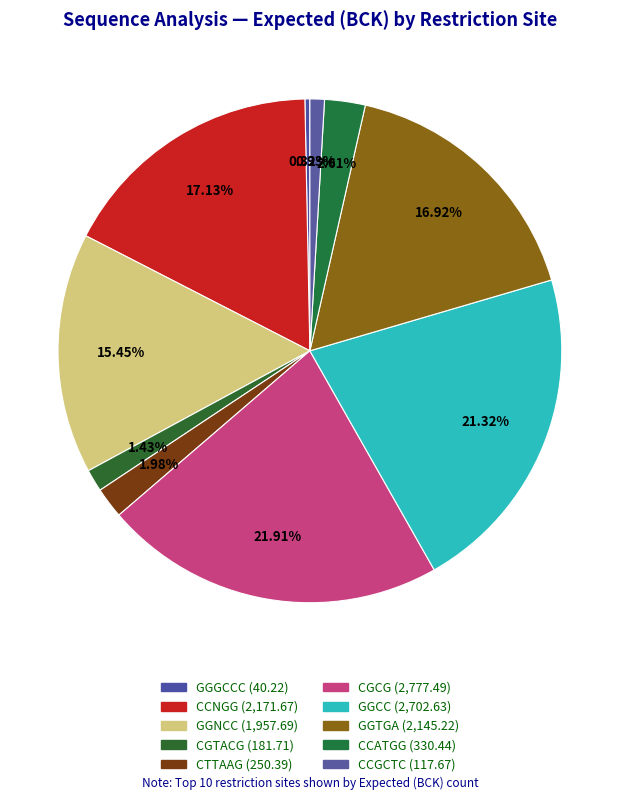

Count the number of slices in the pie.

10